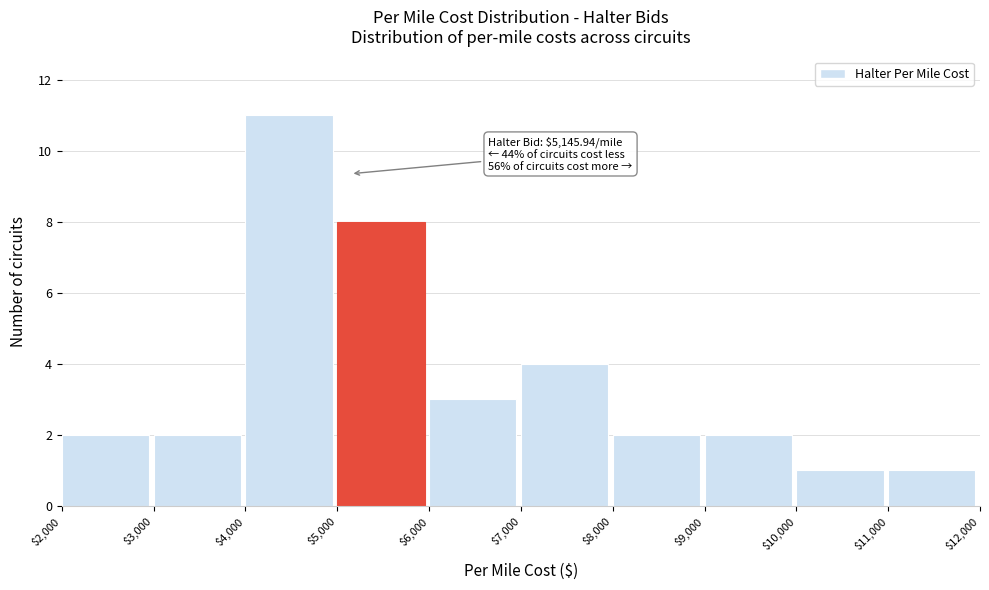

Which range on the x-axis has the tallest bar?

$4,000 to $5,000